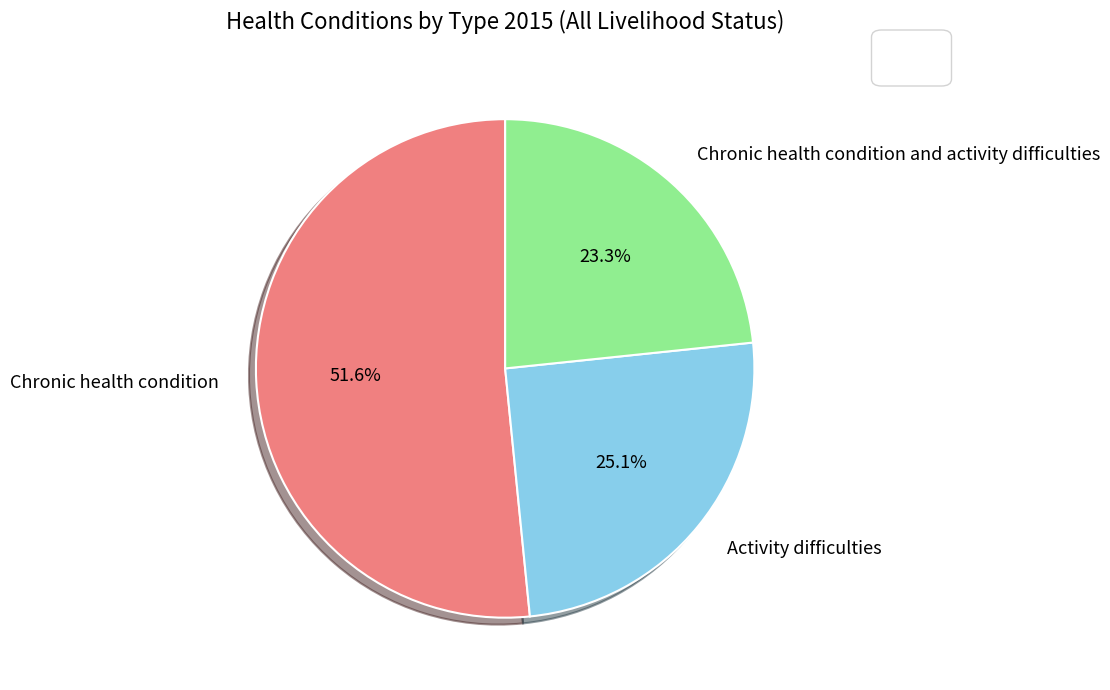

Do Chronic health condition and activity difficulties and Chronic health condition together represent more than half of the pie?

Yes